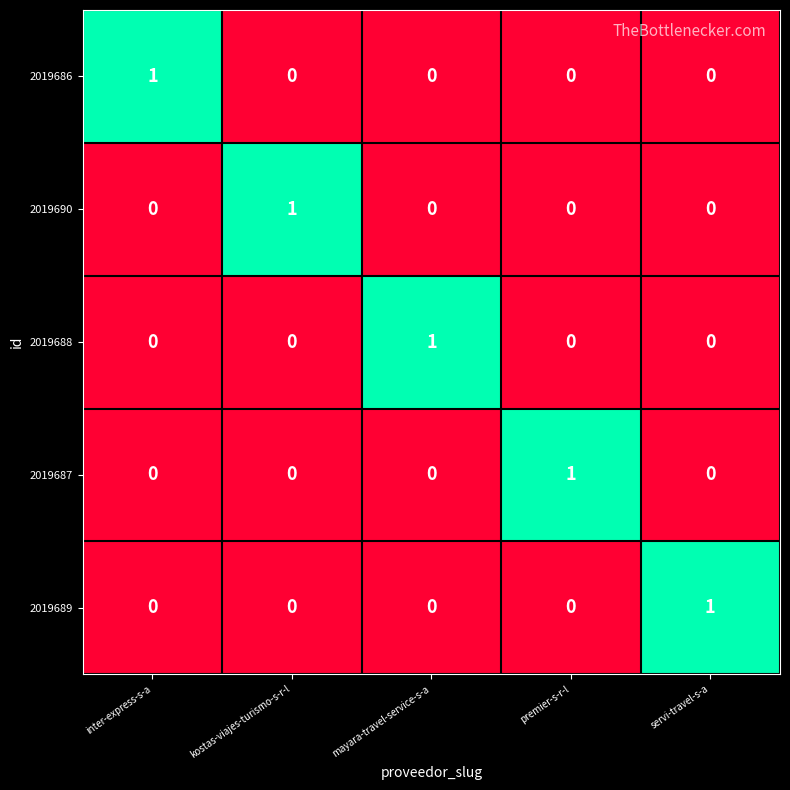

True or false: 2019689 has a value of 0 at inter-express-s-a.

True